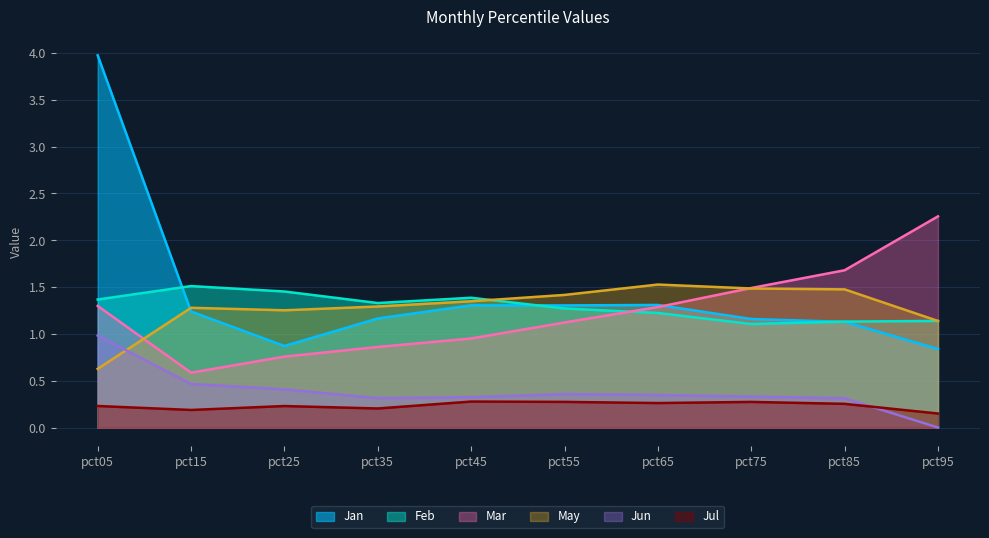

Where is Jun nearest to the value 0?

pct95